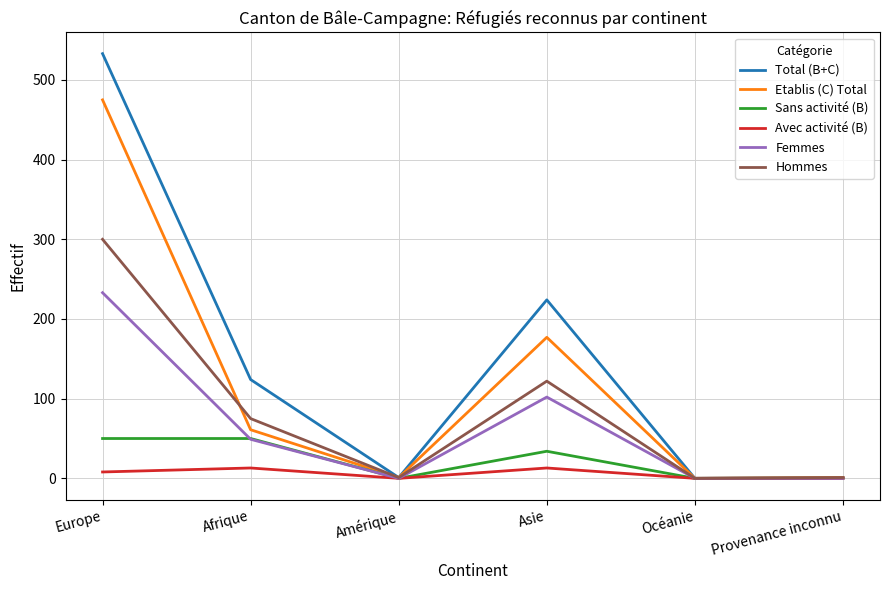

Read the Total (B+C) value at Afrique.

124